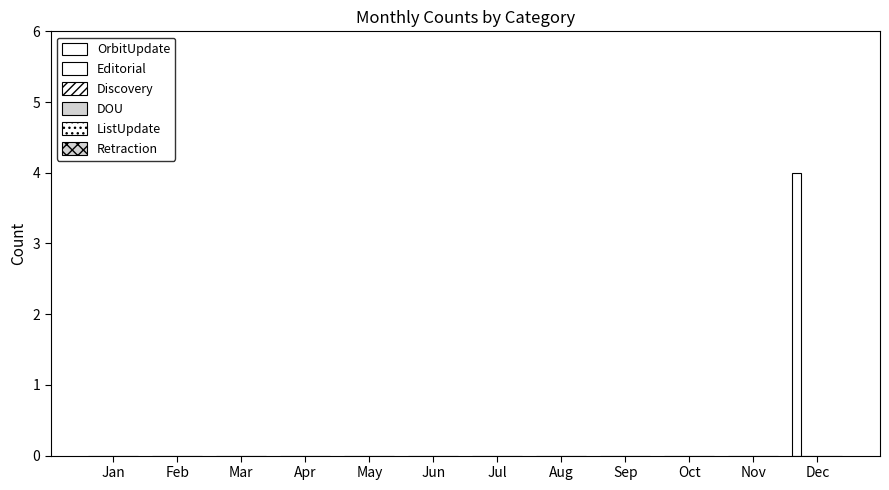

How many categories are shown in the chart?

12